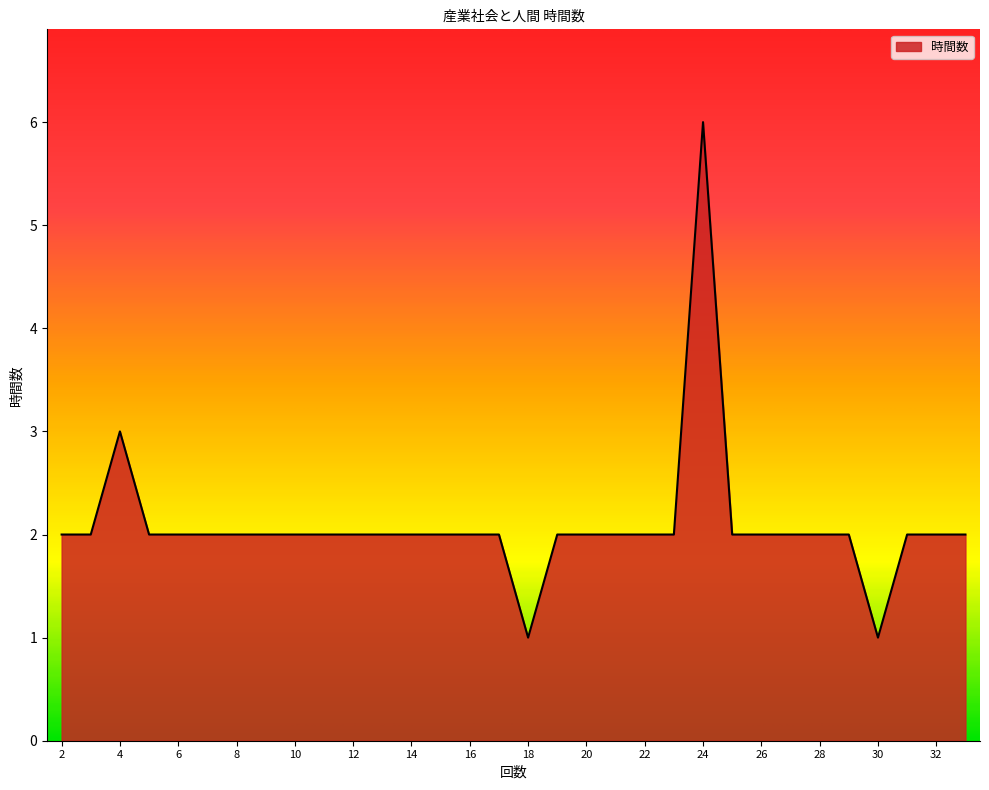

What is the difference between the maximum and minimum values?

5